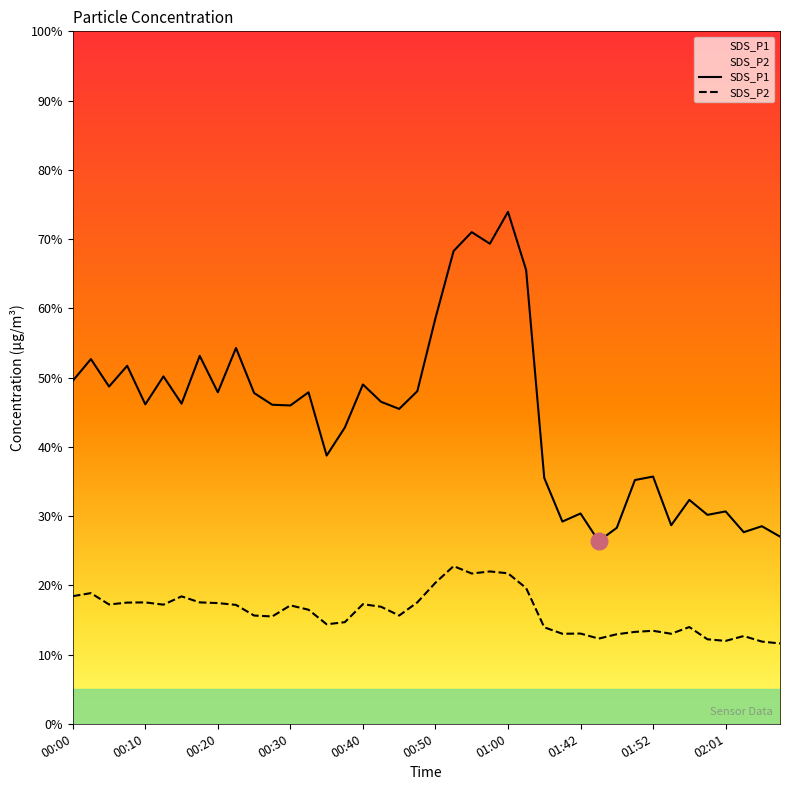

True or false: SDS_P2 has a value of 21.7 at 01:00.

True